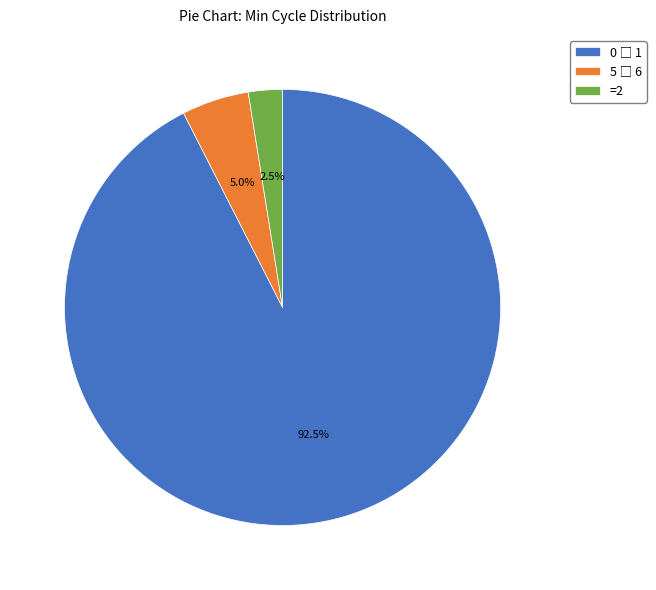

Is there a majority slice in this chart?

Yes